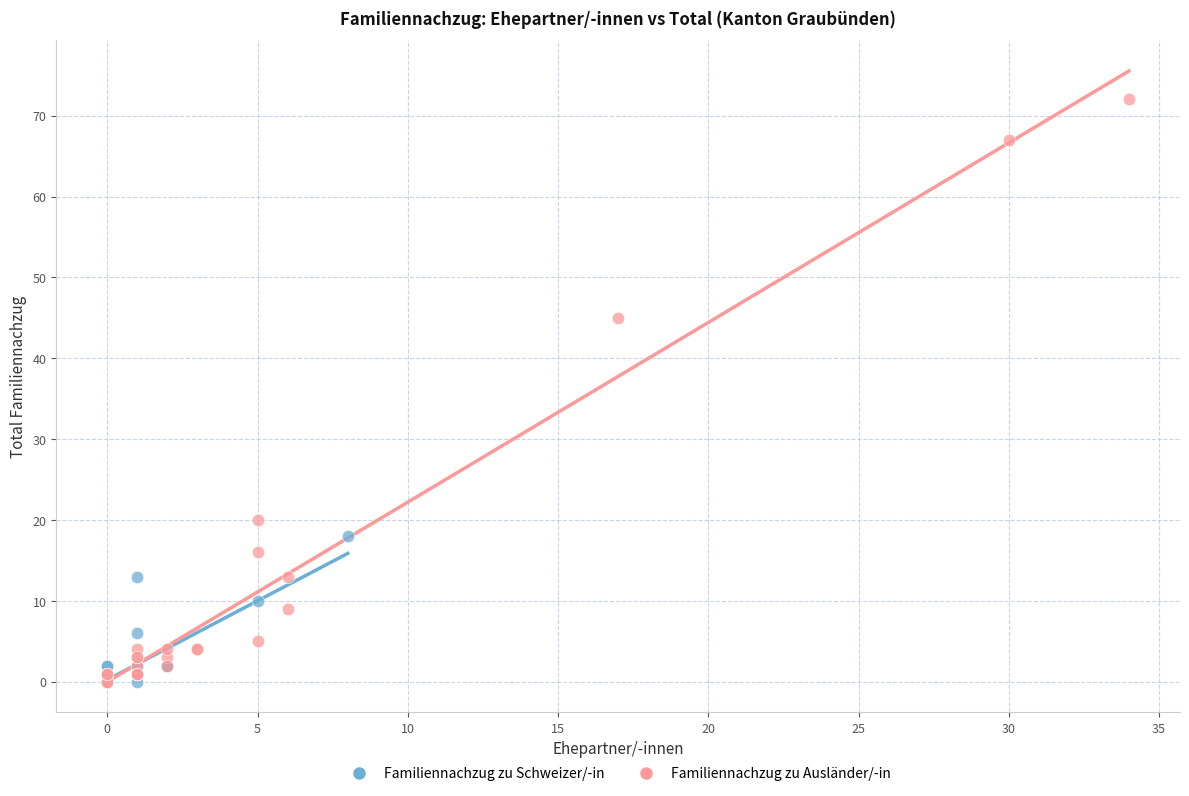

Which series has the widest spread of Y values?

Familiennachzug zu Ausländer/-in